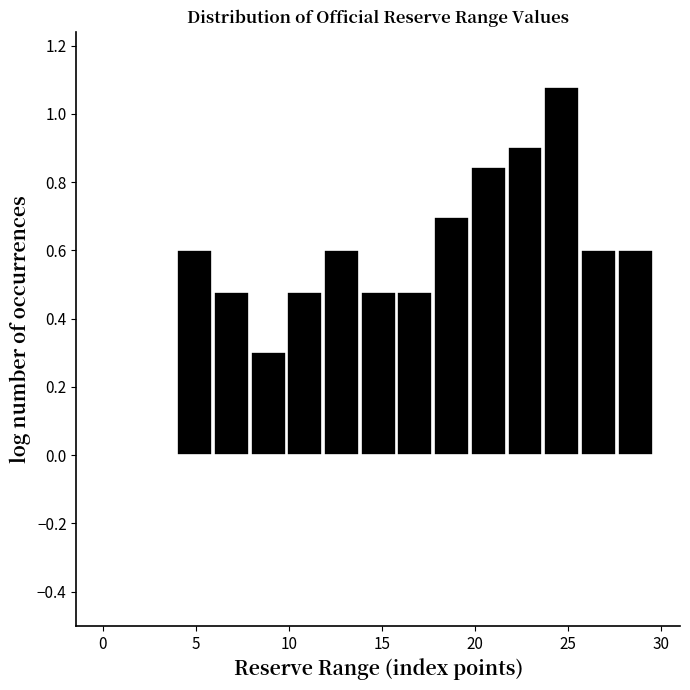

Read against the x-axis, roughly where is the centre of the tallest bar?

24.5